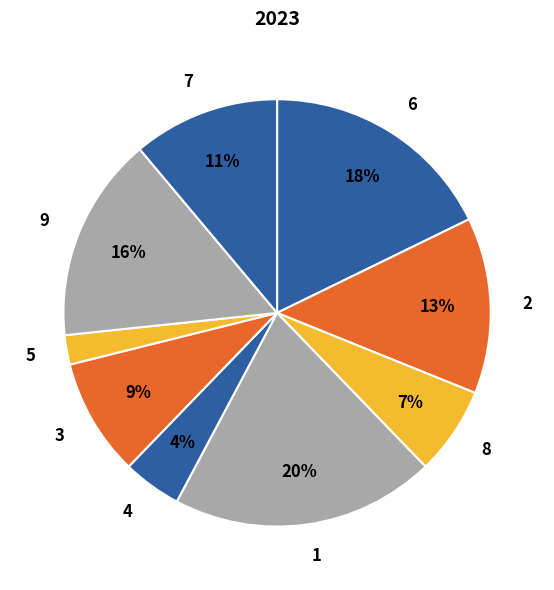

To the nearest percent, what percentage of the pie is 3?

9%